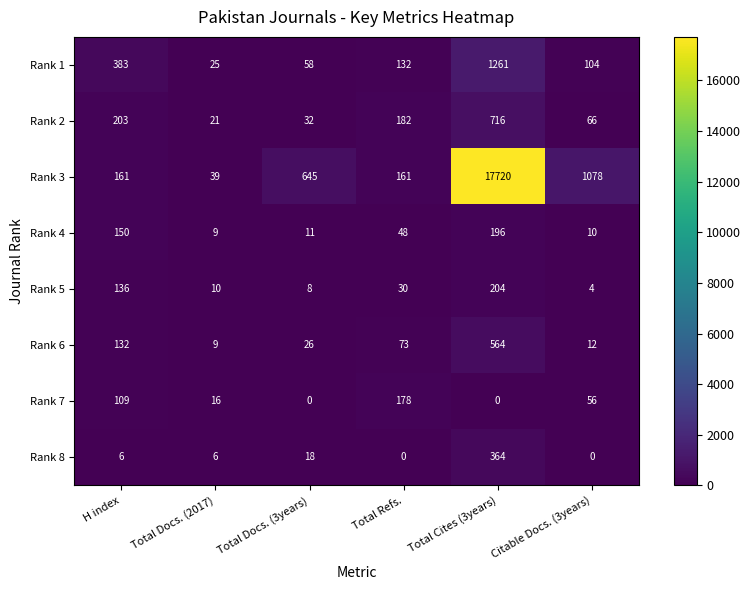

At H index, list the series in order from largest to smallest.

Rank 1, Rank 2, Rank 3, Rank 4, Rank 5, Rank 6, Rank 7, Rank 8